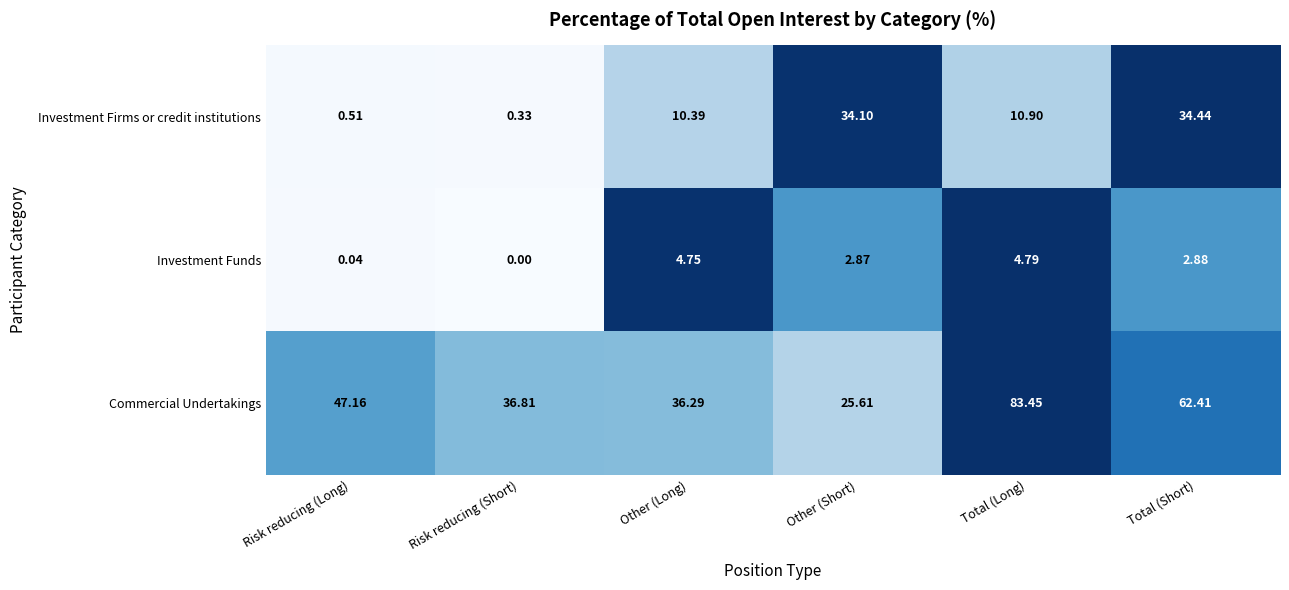

How many values in the Investment Funds series are below 2?

2